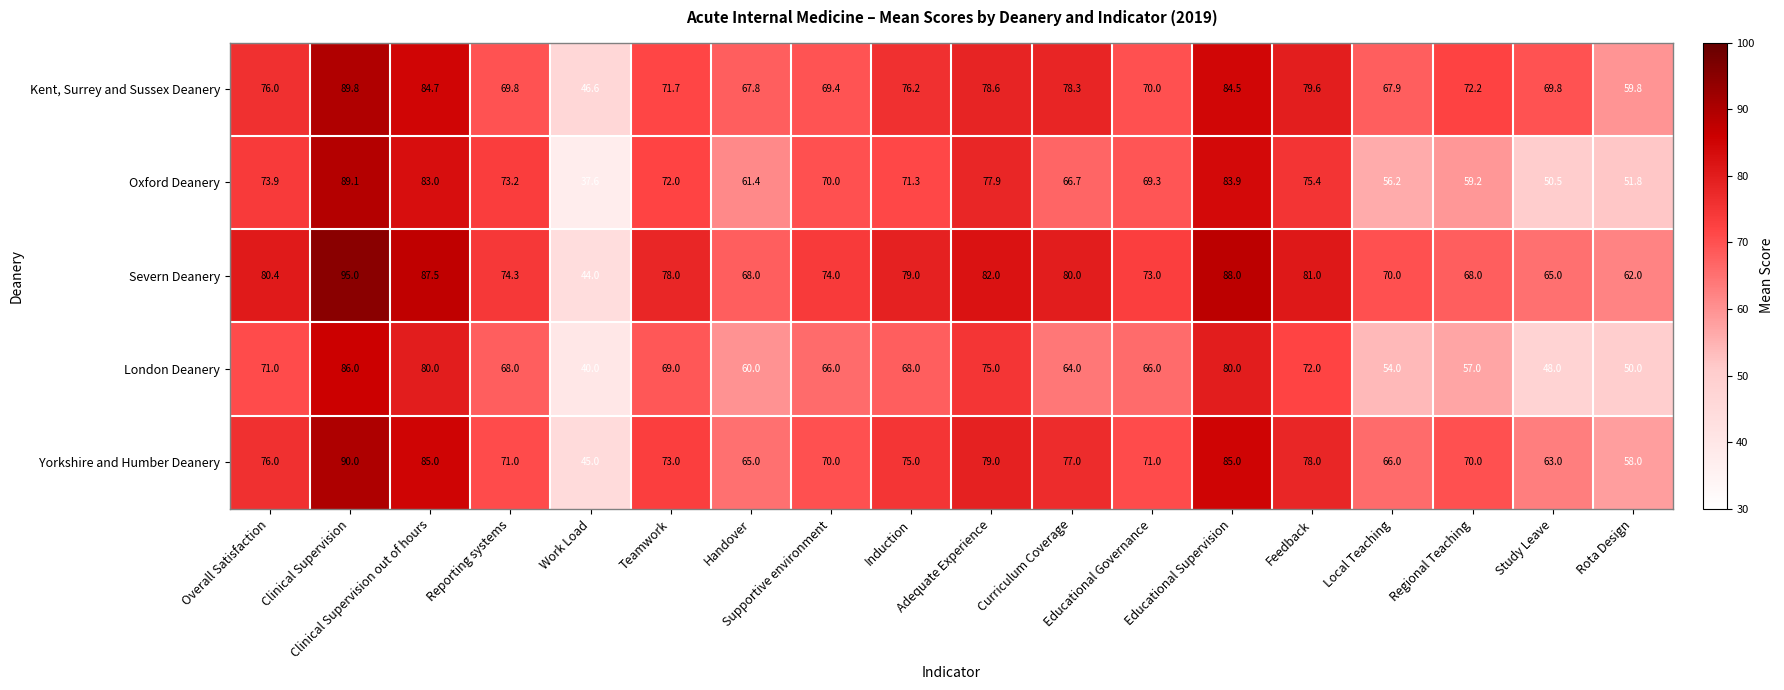

What is the sum of all Kent, Surrey and Sussex Deanery values?

1312.7